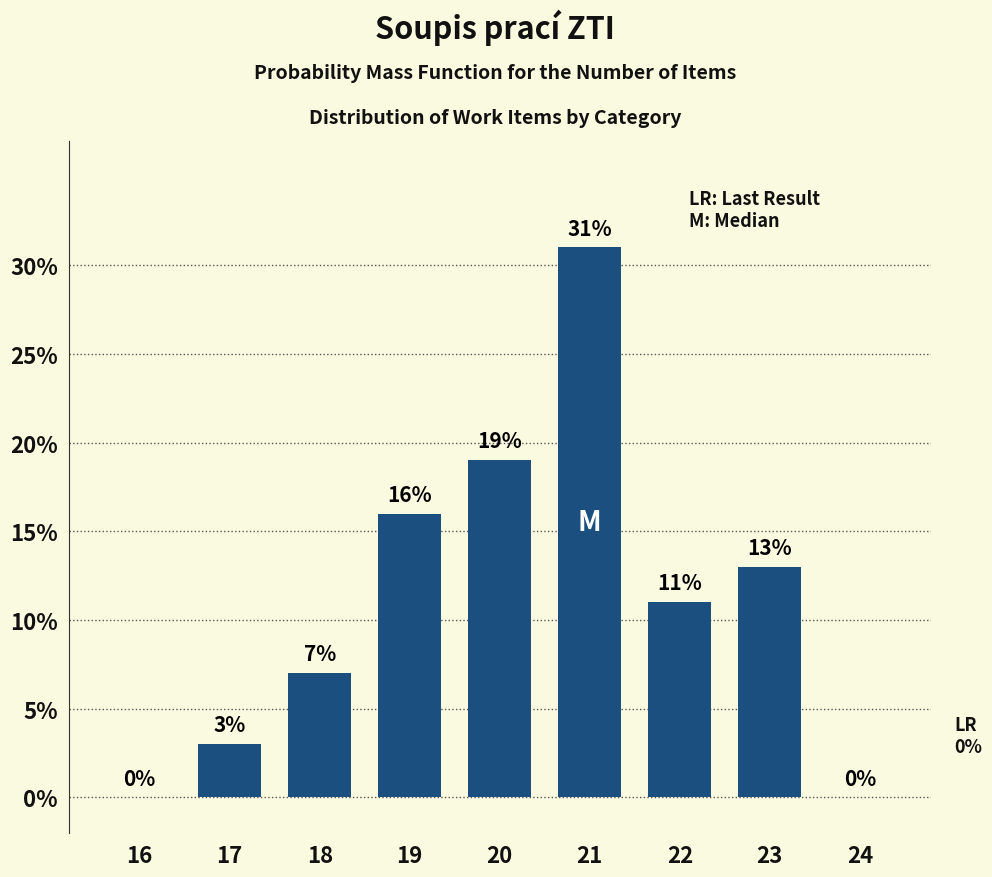

Reading left to right, list all the values displayed in this chart.

16=0	17=3	18=7	19=16	20=19	21=31	22=11	23=13	24=0